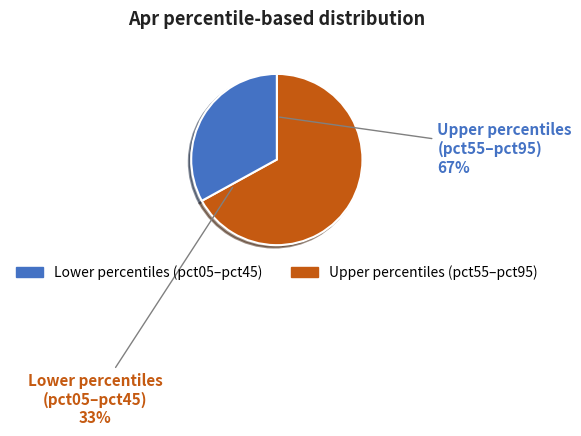

The pct75 slice represents 7% of the pie. True or false?

False